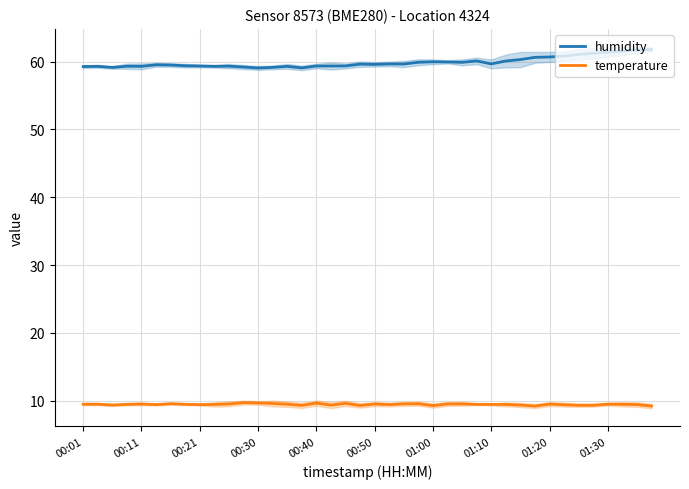

True or false: temperature and humidity cross at least once.

False